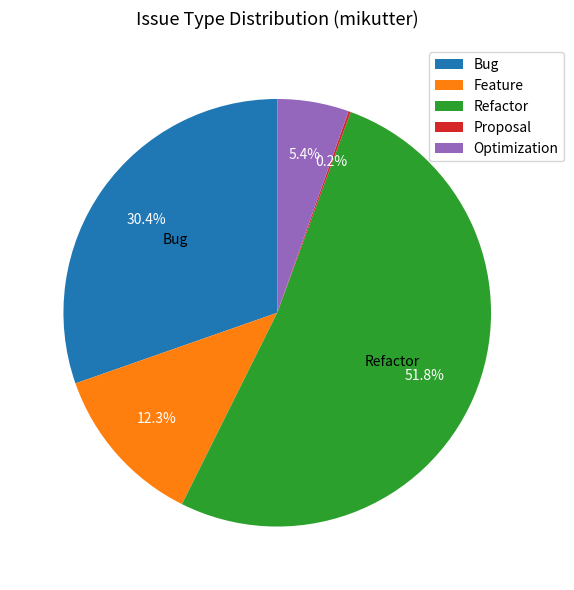

Which slice is the largest?

Refactor